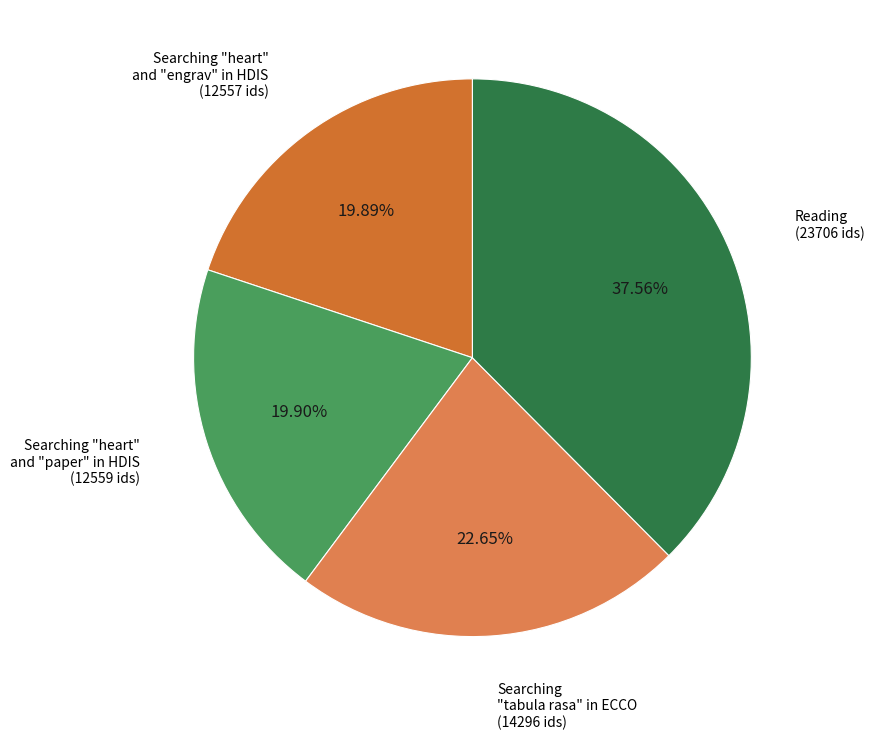

Which slice is the largest?

Reading